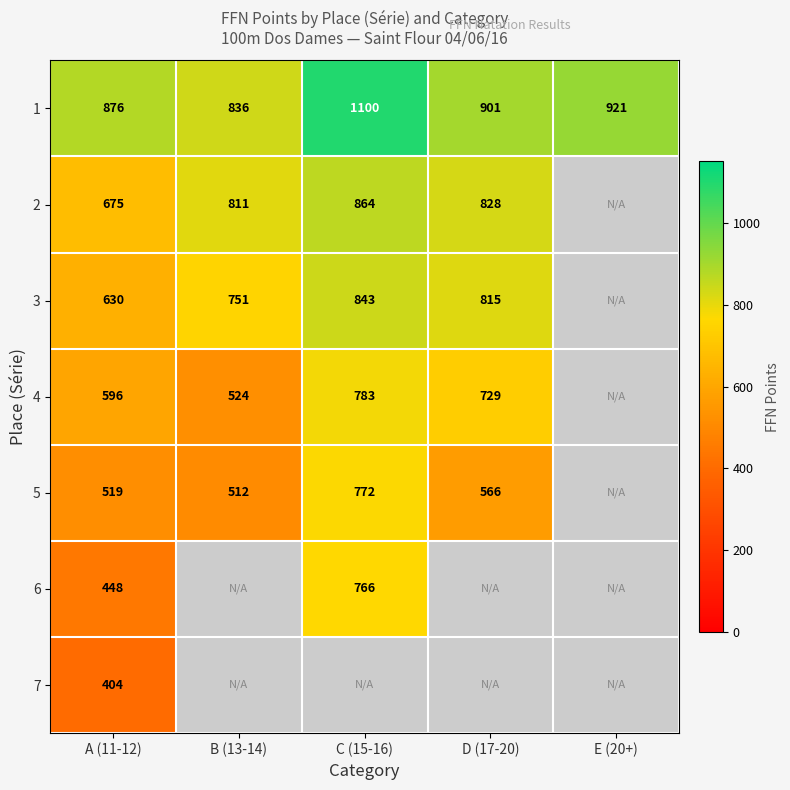

What is the total value across all series at A (11-12)?

4148